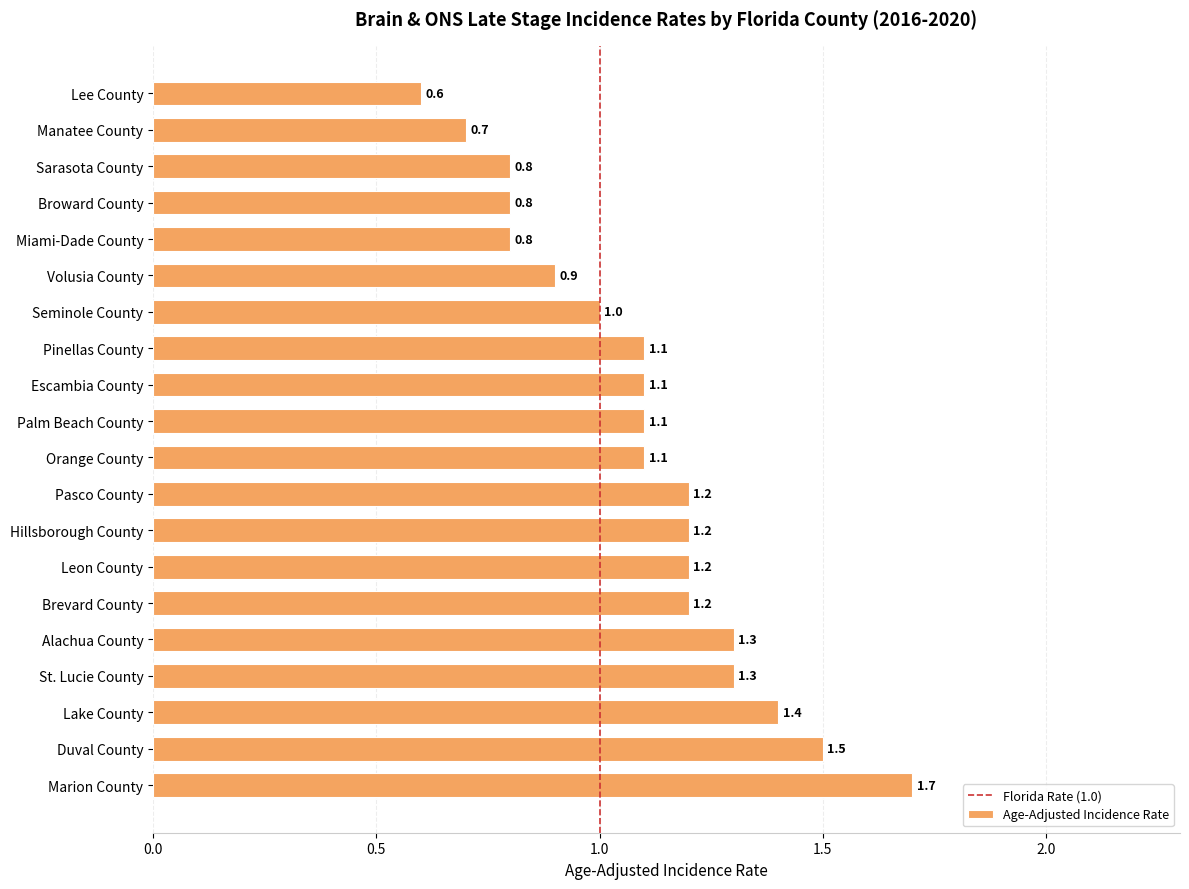

What is the minimum value shown in the chart?

0.6